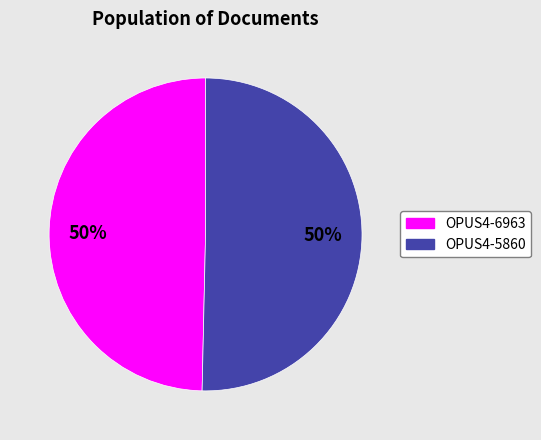

Is it true that OPUS4-6963 is 44% of the pie?

False